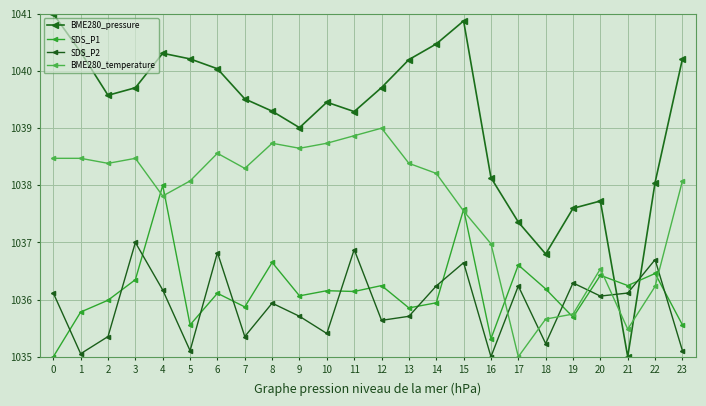

What is the value of the SDS_P2 point at the 19th from the left?

1035.2